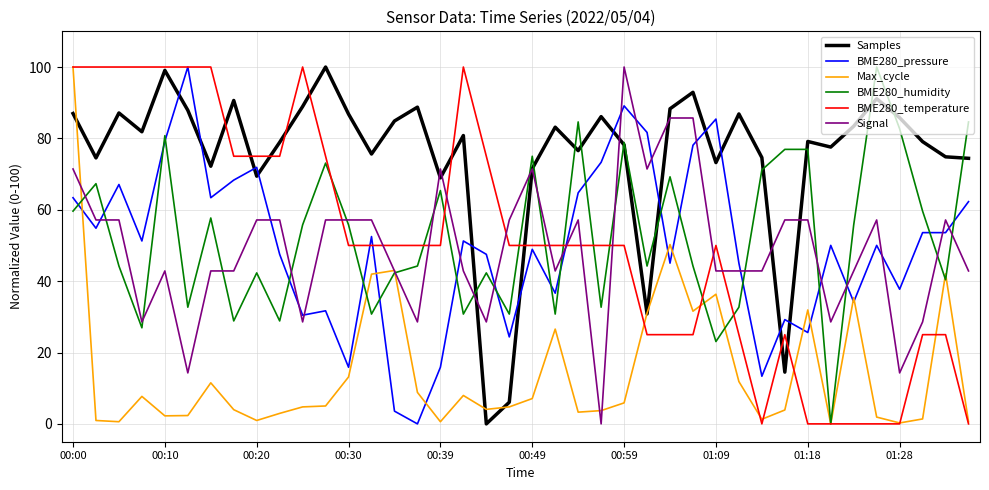

True or false: Signal and BME280_pressure intersect in this chart.

True